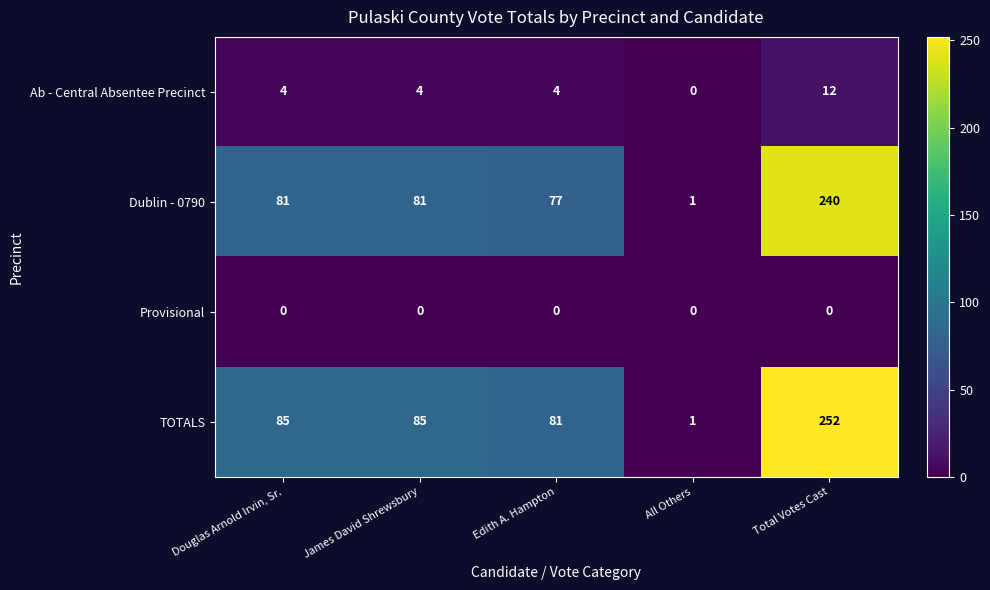

Which series has the largest total across all categories?

TOTALS